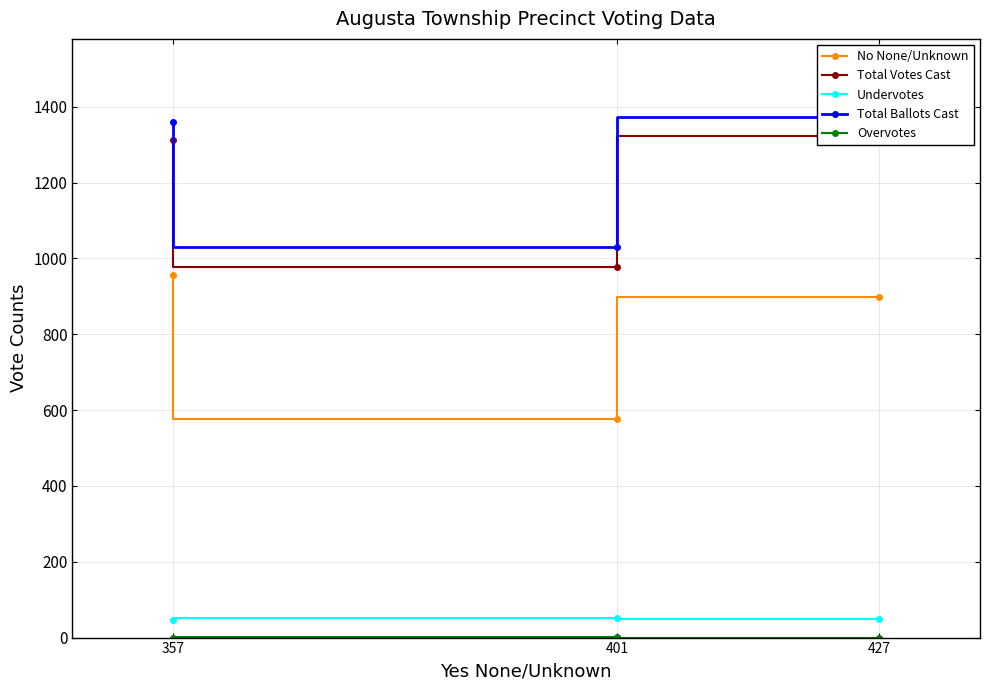

Reading left to right, list all the values displayed in this chart.

No None/Unknown: 427=897	401=576	357=955
Total Votes Cast: 427=1324	401=977	357=1312
Undervotes: 427=49	401=51	357=47
Total Ballots Cast: 427=1373	401=1029	357=1359
Overvotes: 427=0	401=1	357=0